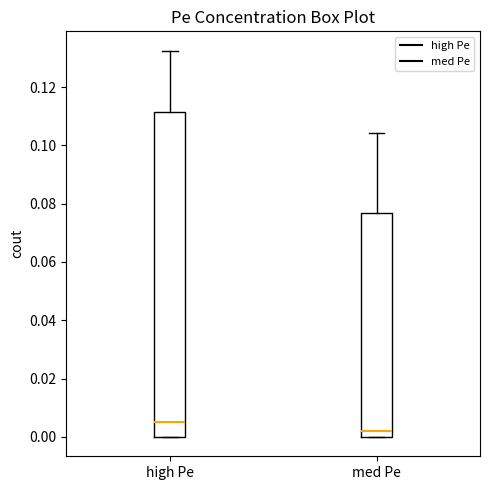

Reading left to right, read every box against the y-axis: the position of its median line, the range the box covers, and the ends of its whiskers. The values are not printed on the chart, so give them approximately, as read against the axis.

high Pe: median 0.006, box 0.000 to 0.112, whiskers 0.000 to 0.132
med Pe: median 0.002, box 0.000 to 0.076, whiskers 0.000 to 0.104